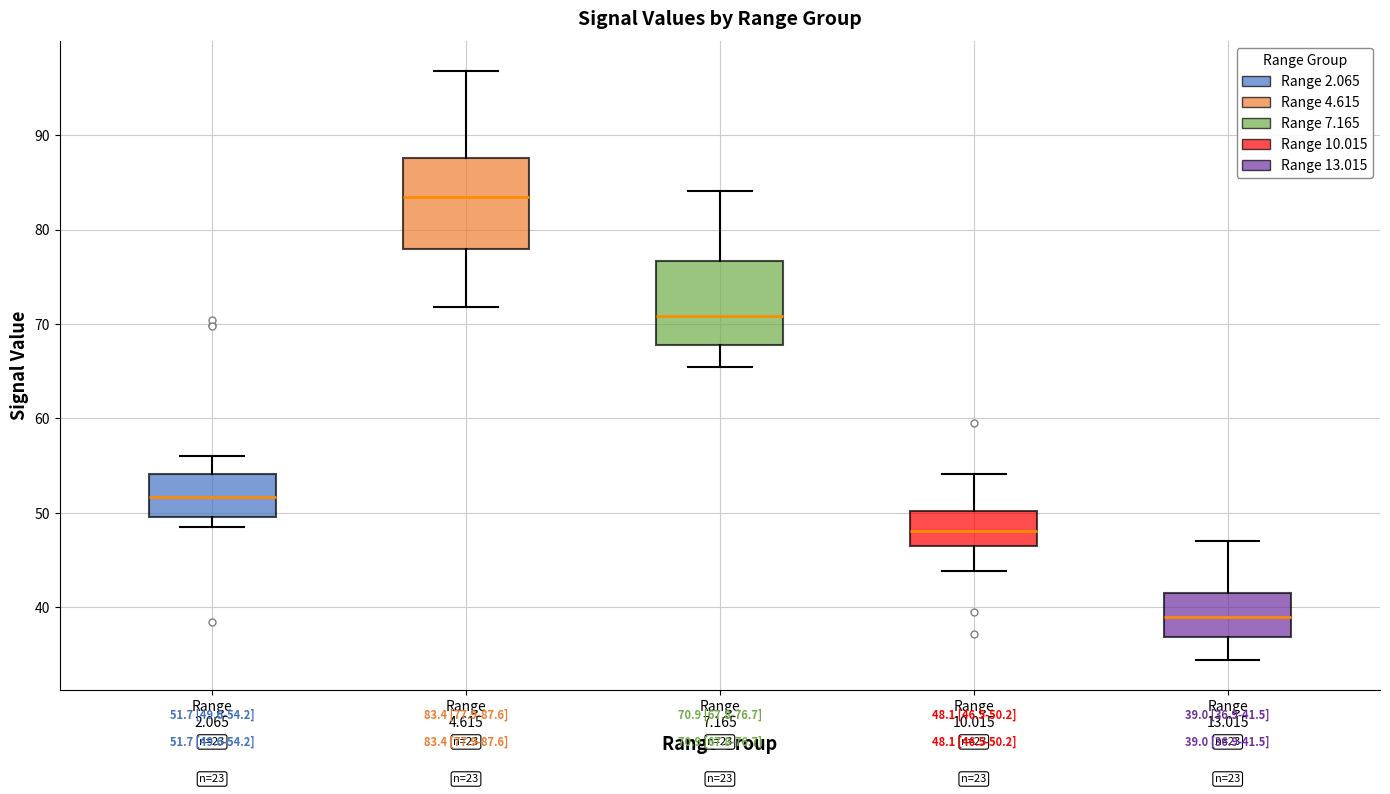

Which box's median line is the lowest?

Range 13.015